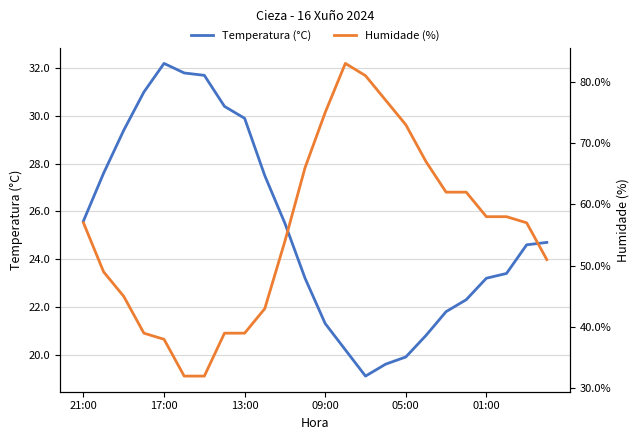

The value of Humidade (%) at 9 is 43.0. True or false?

True